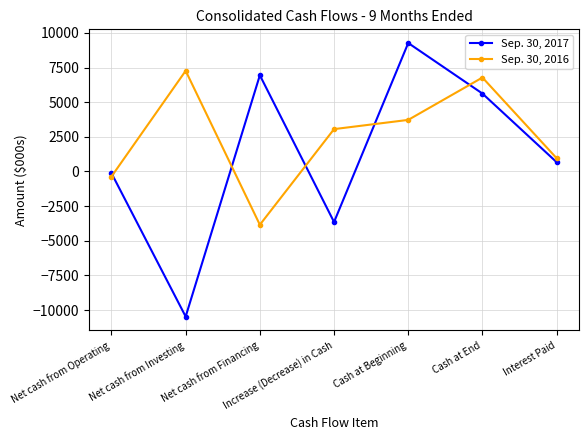

At which category does Sep. 30, 2017 reach its first local peak?

Net cash from Financing